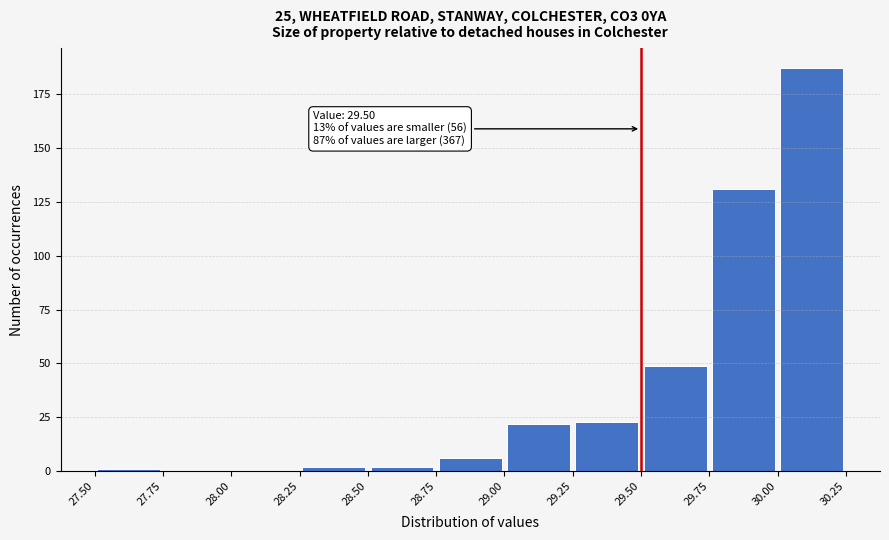

Which range on the x-axis has the tallest bar?

30.00 to 30.25